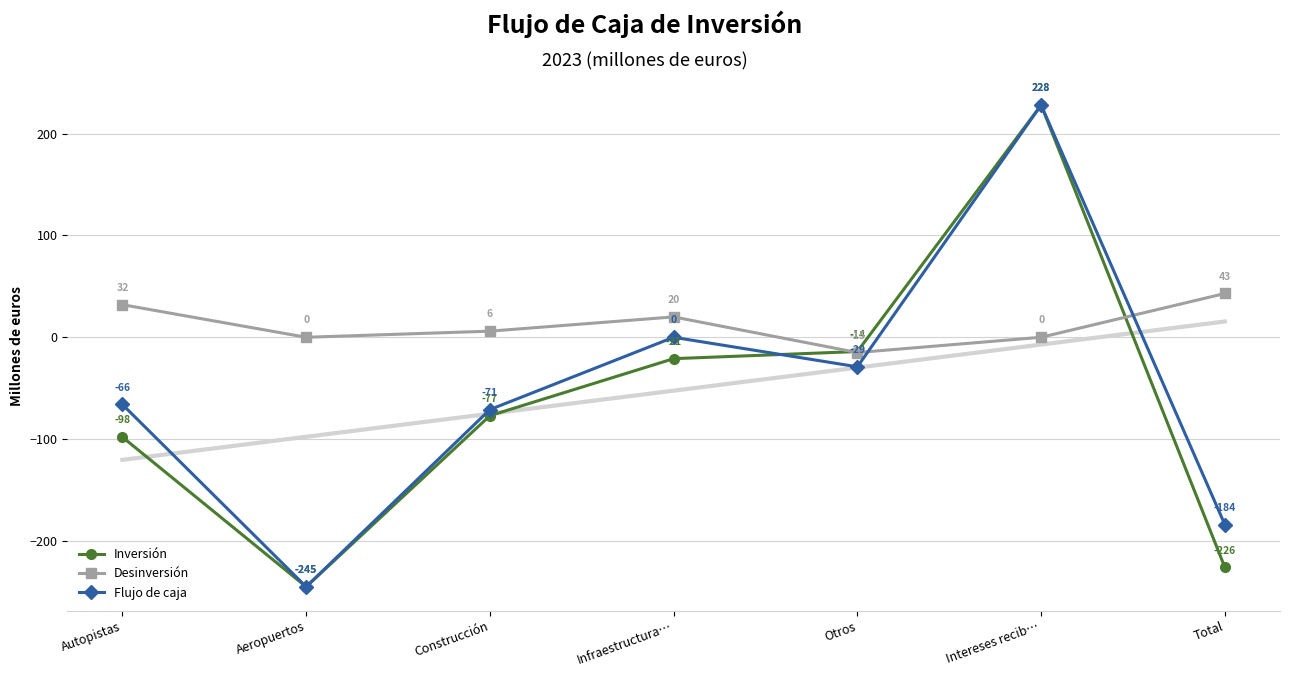

What is the smallest value displayed?

-245